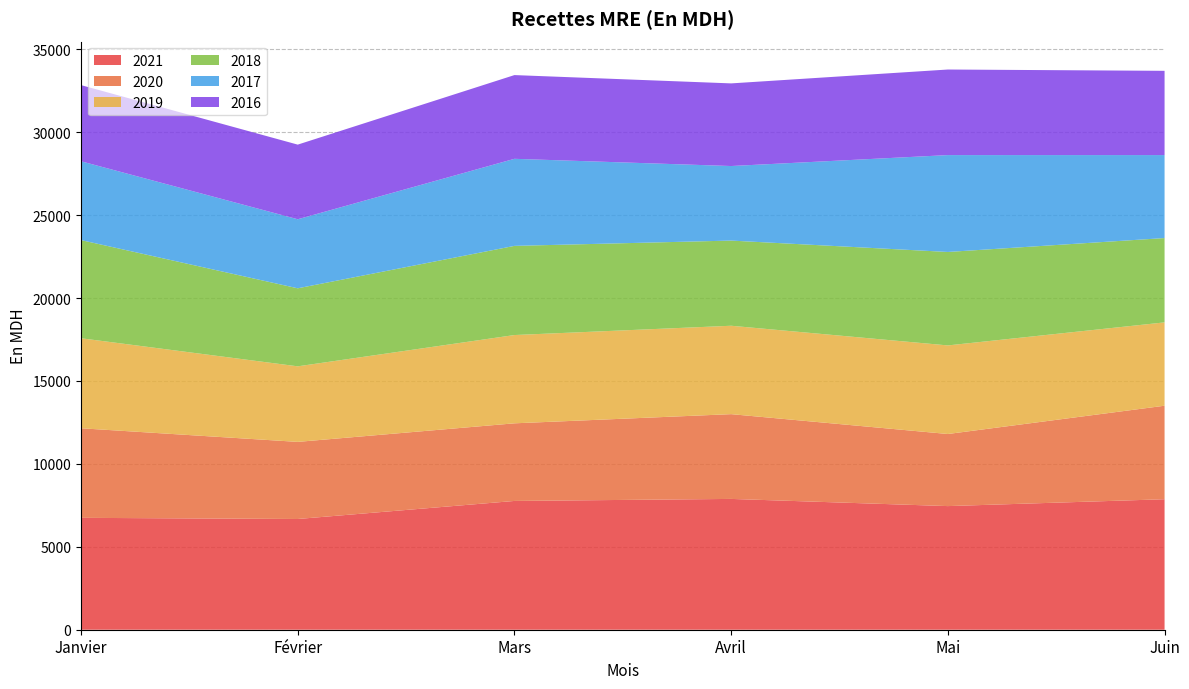

Reading left to right, transcribe all the data shown in this chart.

2021: Janvier=6747.6	Février=6677.8	Mars=7766.2	Avril=7888.5	Mai=7455.3	Juin=7869.5
2020: Janvier=5401.6	Février=4650.0	Mars=4681.2	Avril=5112.3	Mai=4348.1	Juin=5639.5
2019: Janvier=5428.5	Février=4556.7	Mars=5324.1	Avril=5331.1	Mai=5342.1	Juin=5025.9
2018: Janvier=5919.1	Février=4705.8	Mars=5377.0	Avril=5136.4	Mai=5636.1	Juin=5085.6
2017: Janvier=4753.5	Février=4163.2	Mars=5250.7	Avril=4495.7	Mai=5841.9	Juin=5004.0
2016: Janvier=4592.6	Février=4501.3	Mars=5049.1	Avril=4983.4	Mai=5160.5	Juin=5080.6